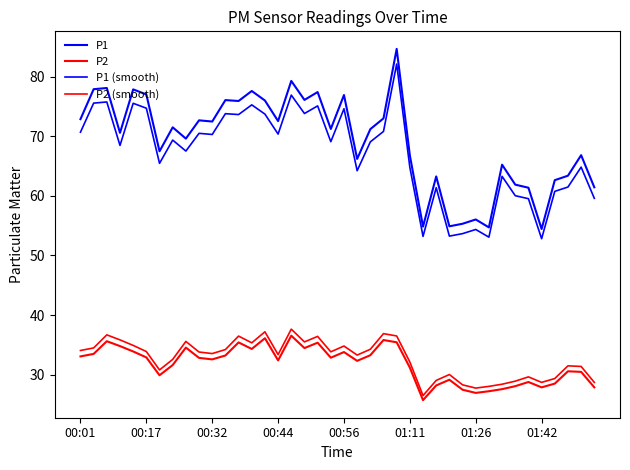

What is the average value of the P1 (smooth) series?

67.1